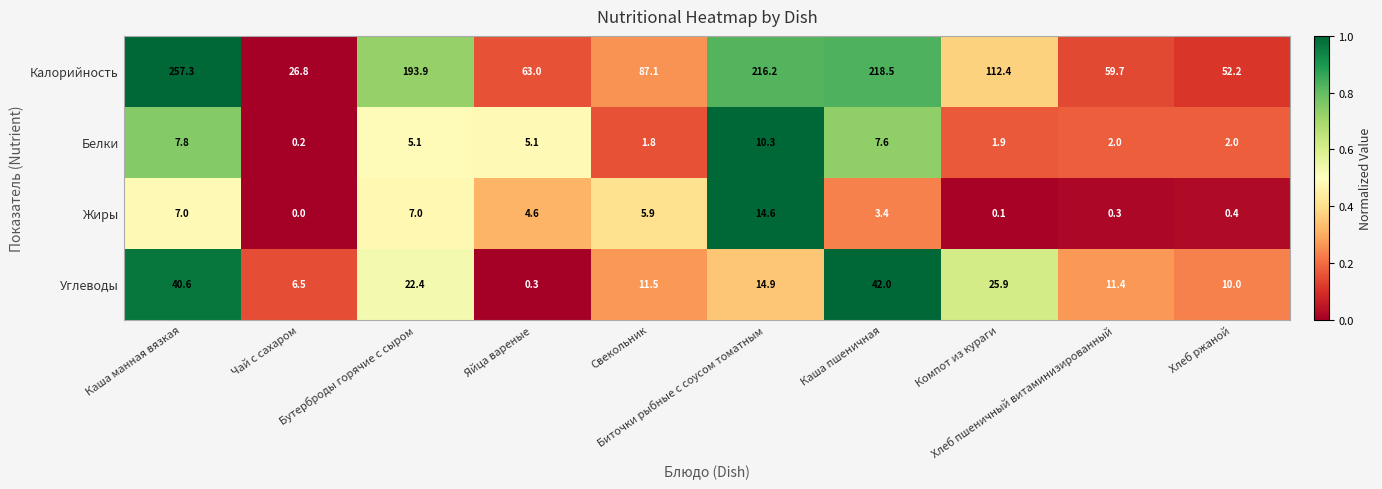

What is the sum of all Жиры values?

43.3